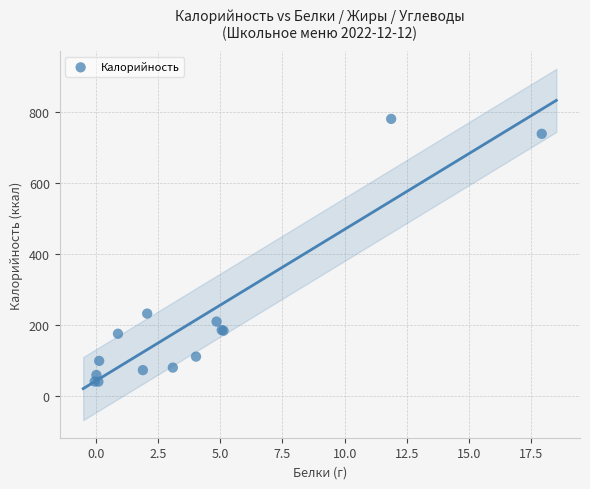

What Y value in the scatter plot is closest to 411?

233.0